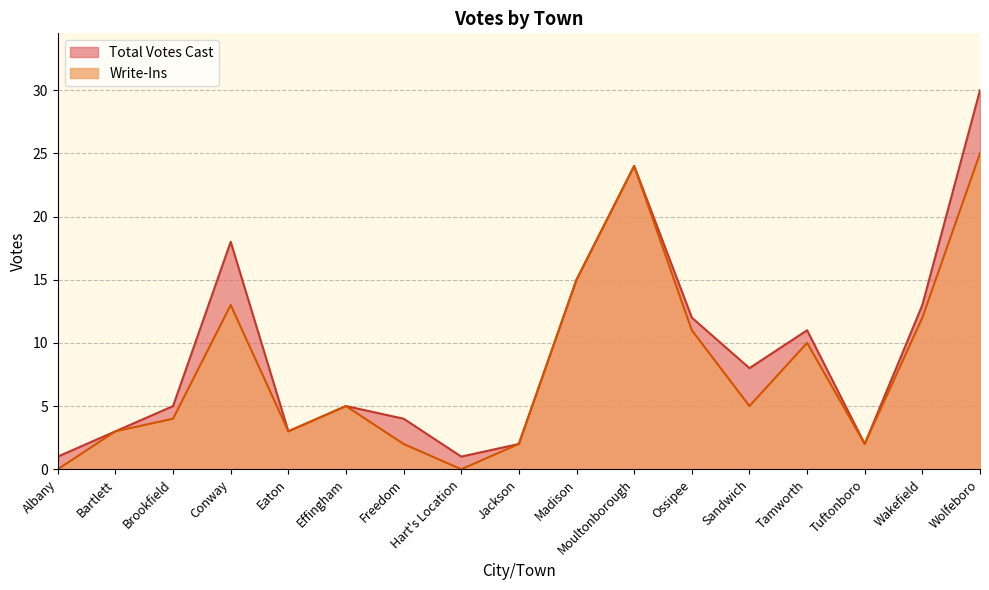

Where is the first local maximum for Write-Ins?

Conway